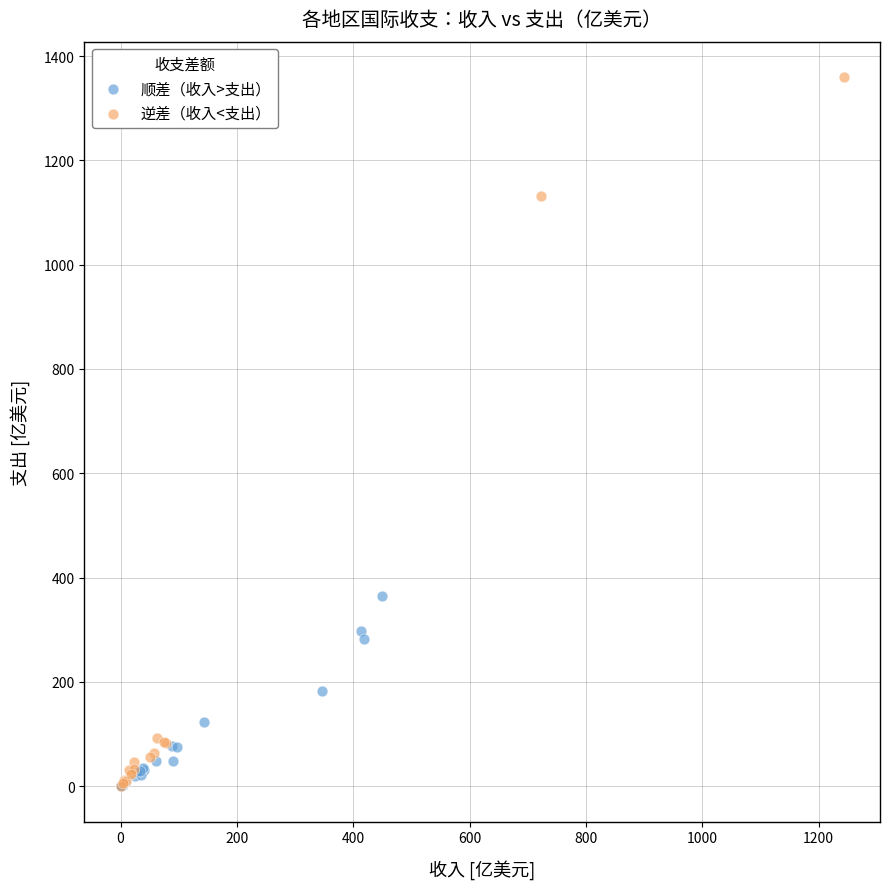

Which series reaches the maximum Y coordinate?

逆差（收入<支出）